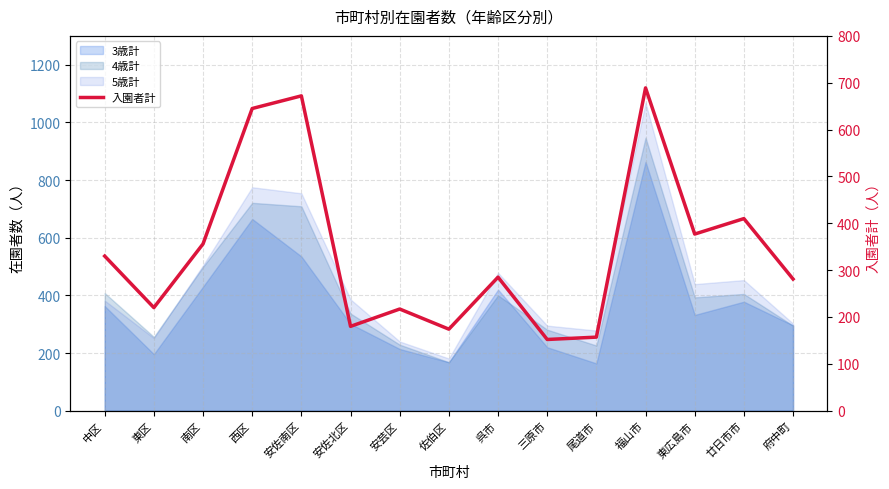

What is the greatest value displayed?

689